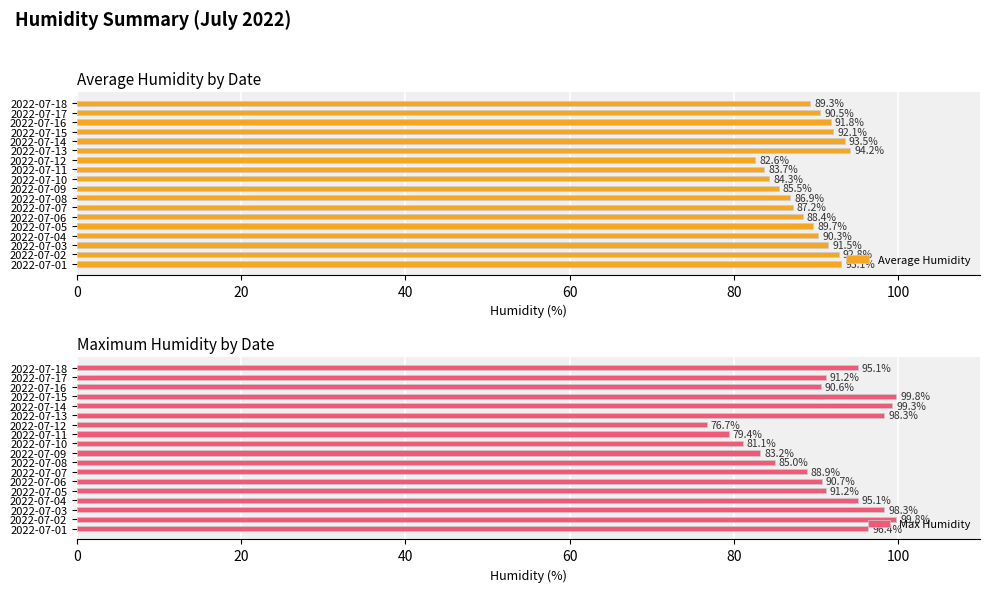

Rank the series by their average value, from highest to lowest.

Max Humidity, Average Humidity